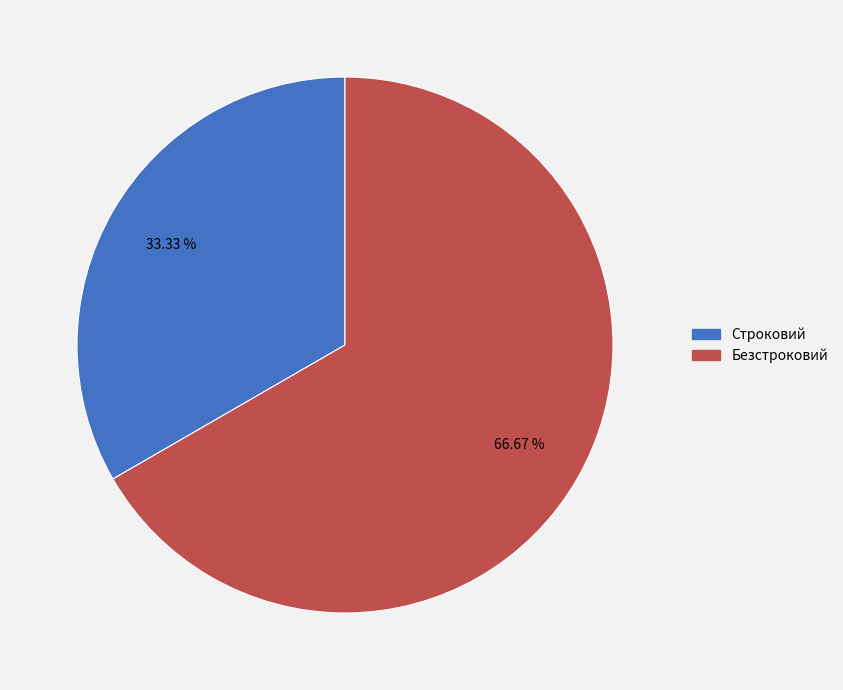

How many segments does this pie chart have?

2